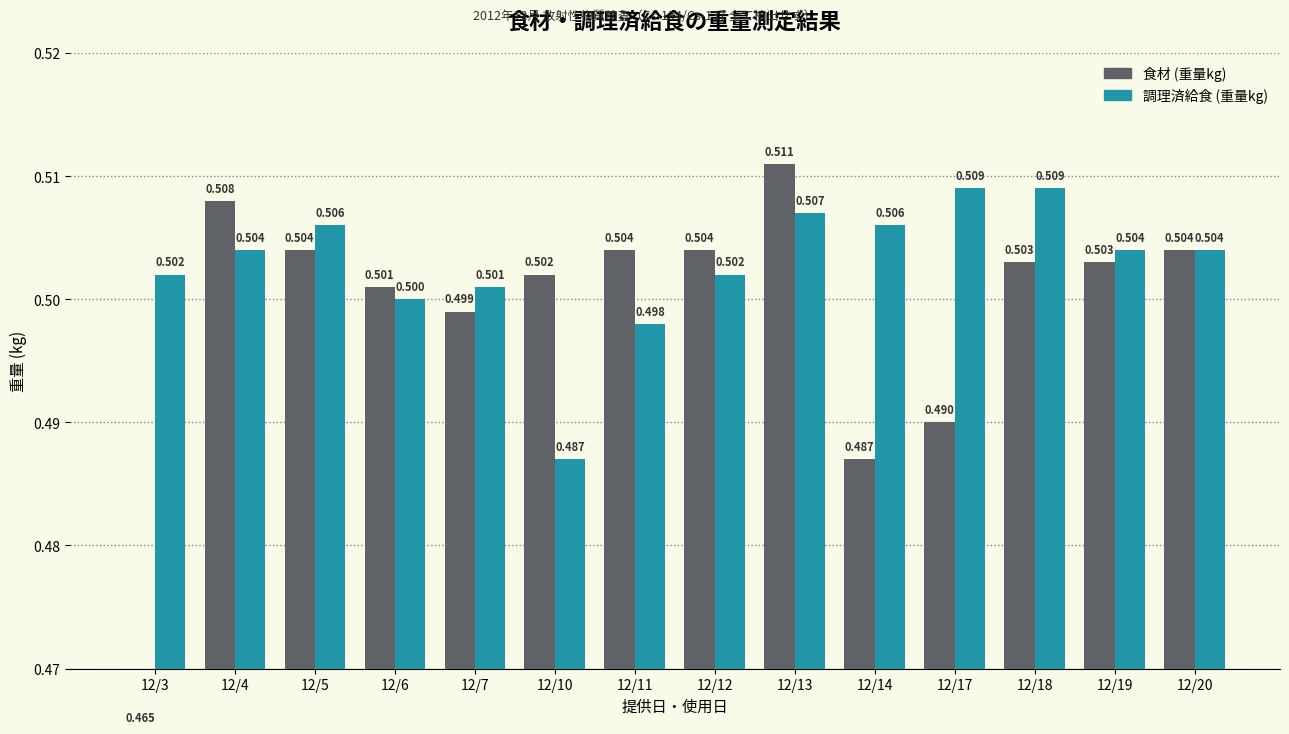

Rank the series by their average value, from lowest to highest.

食材, 調理済給食